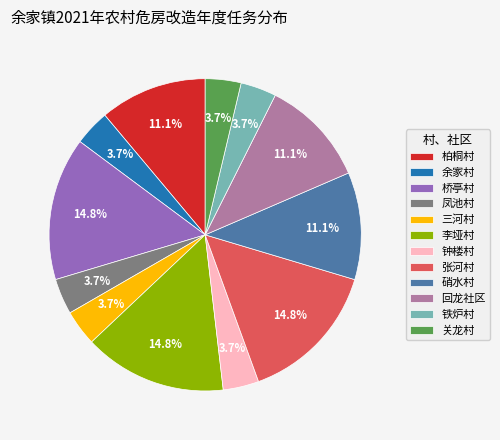

Does 李垭村 account for over 50% of the chart?

No